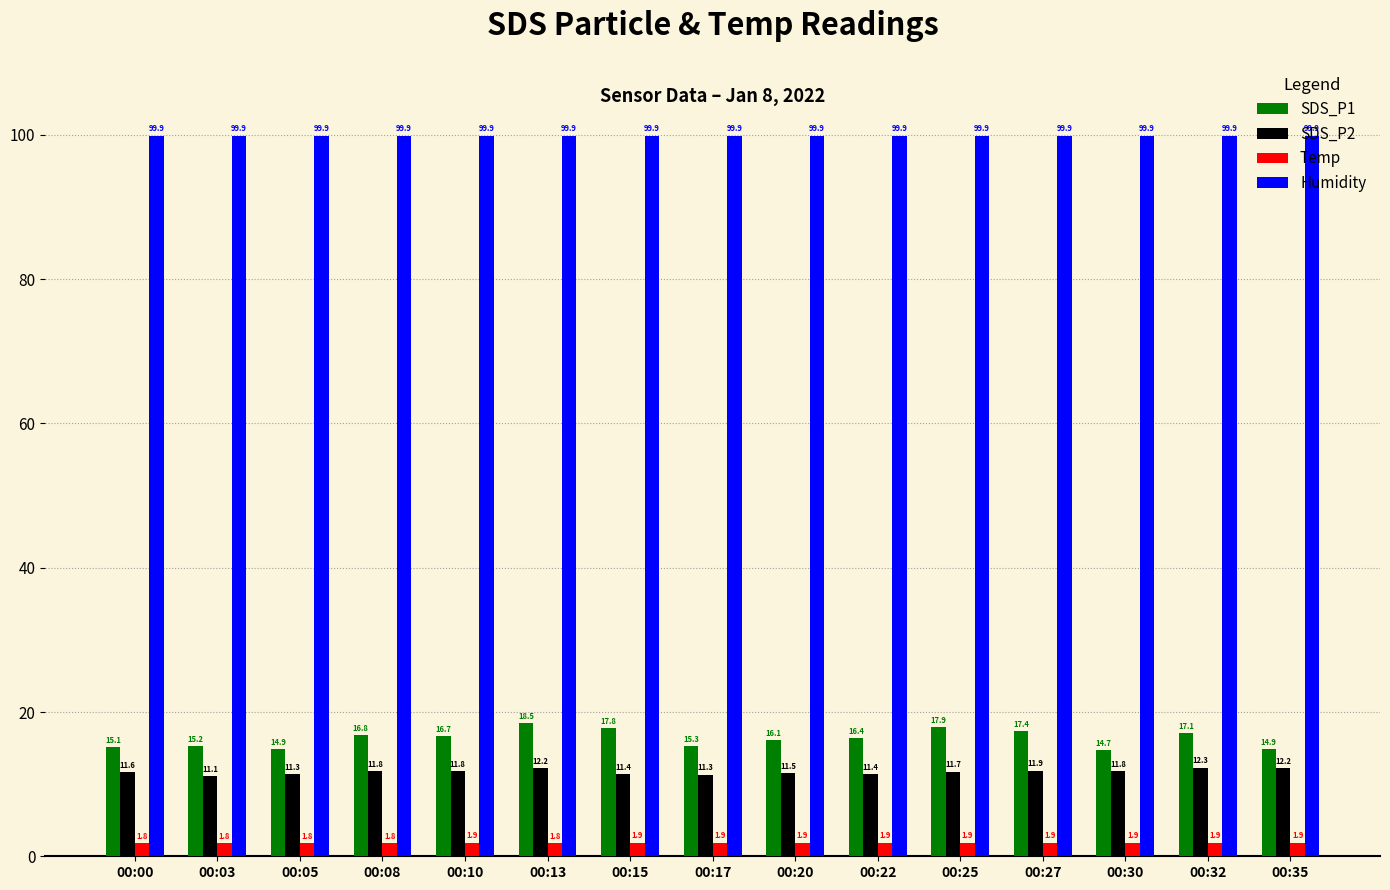

Which series has the widest spread of values?

SDS_P1